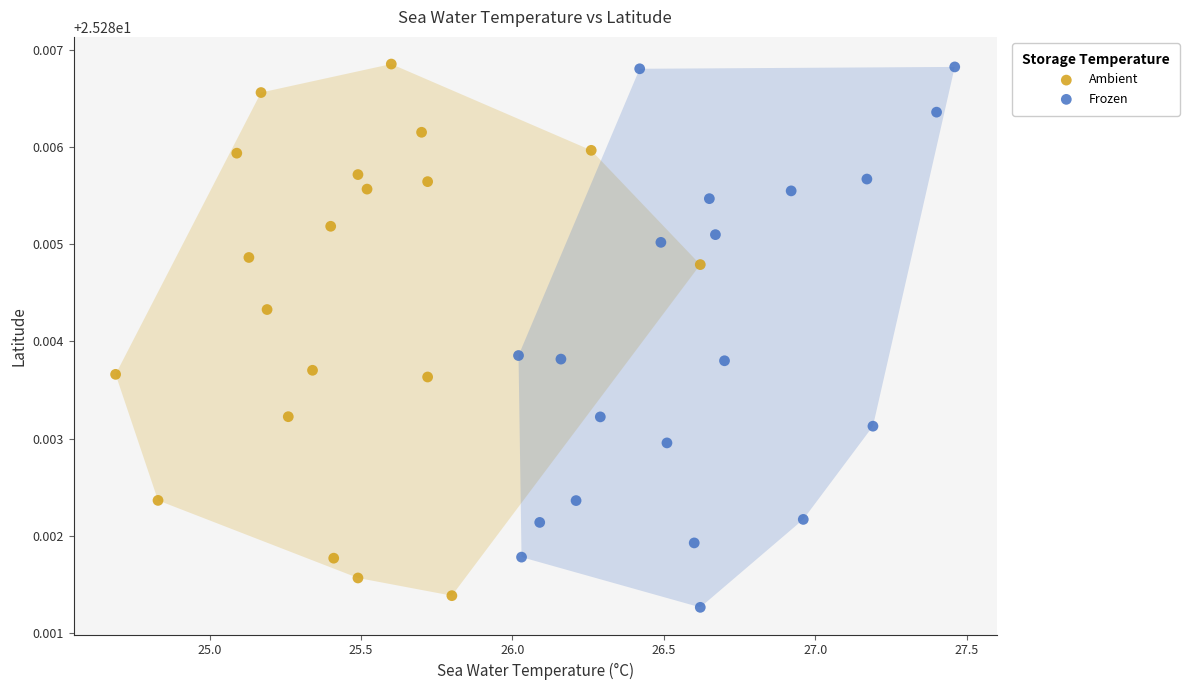

What are all the series names shown in the legend?

Ambient, Frozen